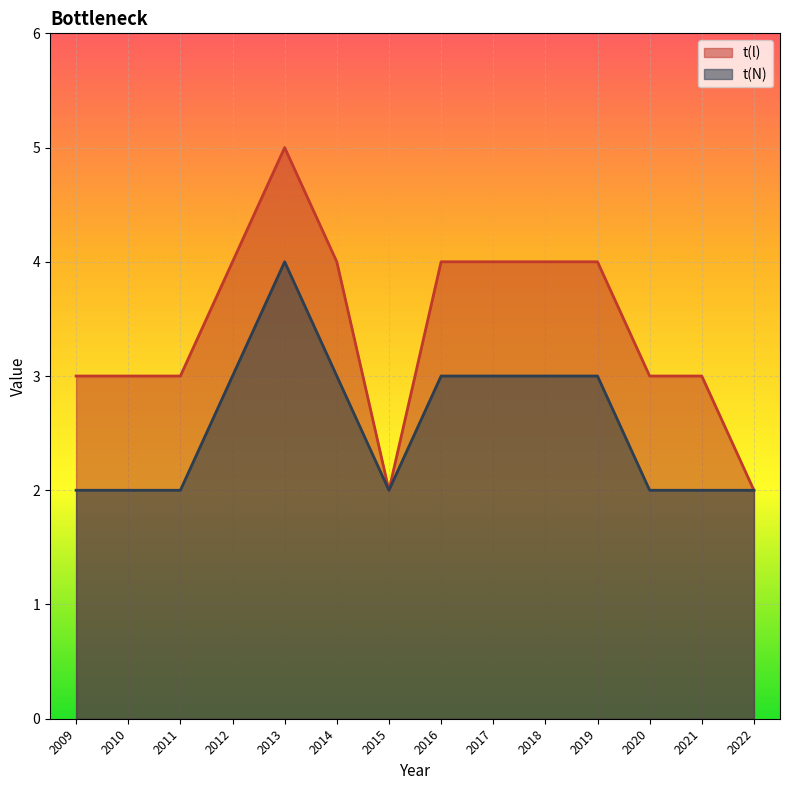

What is the value of the t(l) point at the 5th from the left?

5